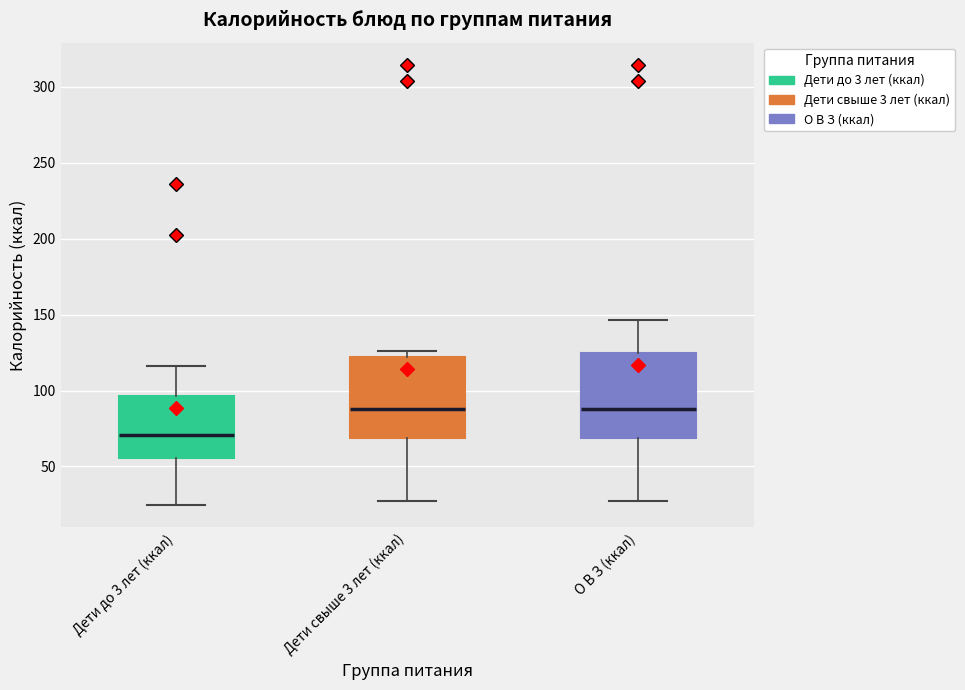

Reading left to right, transcribe this box plot: for each box, give where its median line is, the range the box spans, and where its two whiskers end, as read against the y-axis. The values are not printed on the chart, so give them approximately, as read against the axis.

Дети до 3 лет (ккал): median 70, box 55 to 95, whiskers 25 to 115
Дети свыше 3 лет (ккал): median 90, box 70 to 120, whiskers 25 to 125
О В З (ккал): median 90, box 70 to 125, whiskers 25 to 145